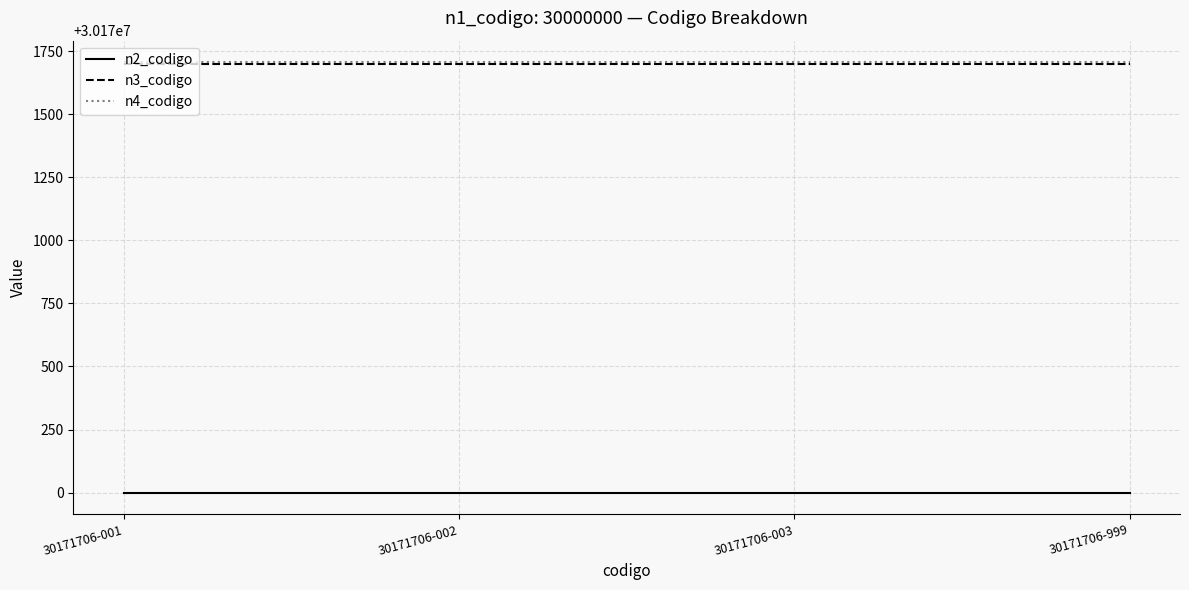

What are all the series names shown in the legend?

n2_codigo, n3_codigo, n4_codigo